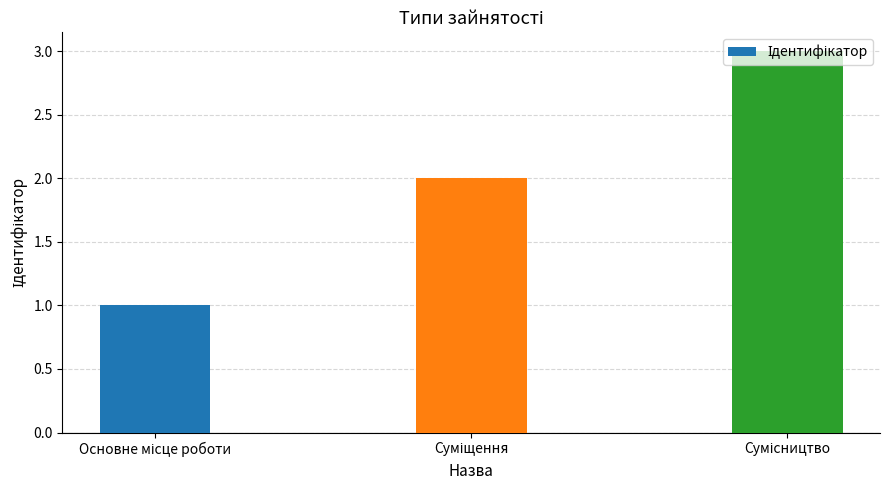

What is the maximum value shown in the chart?

3